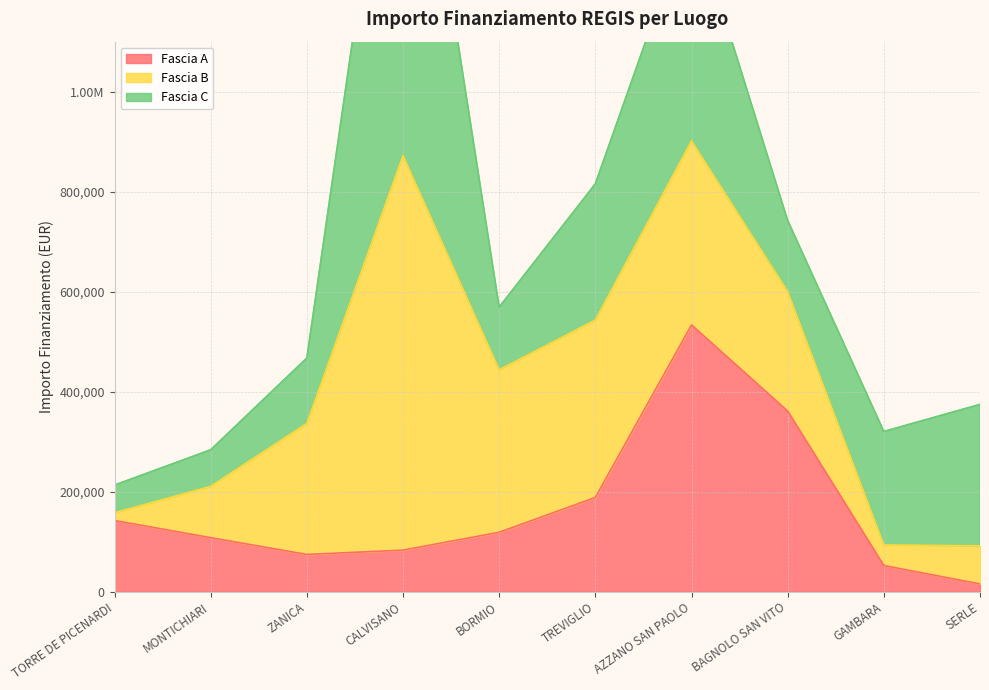

Which category has the highest value in the Fascia A series?

AZZANO SAN PAOLO